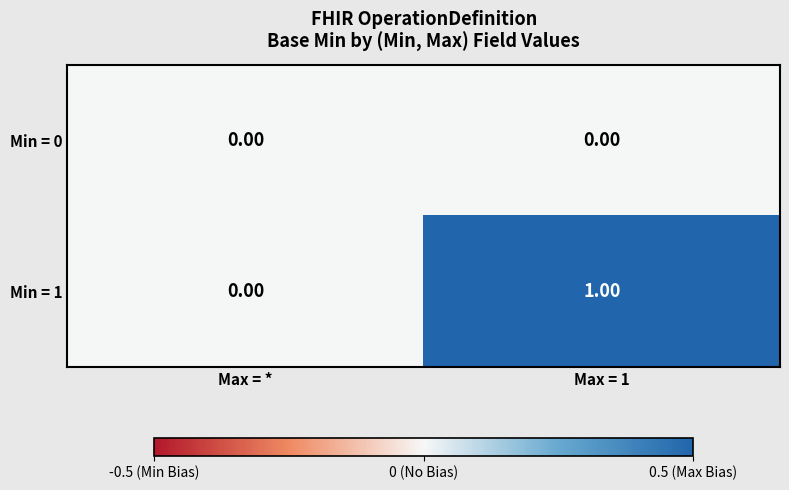

At which category is the sum across all series the highest?

Max = 1